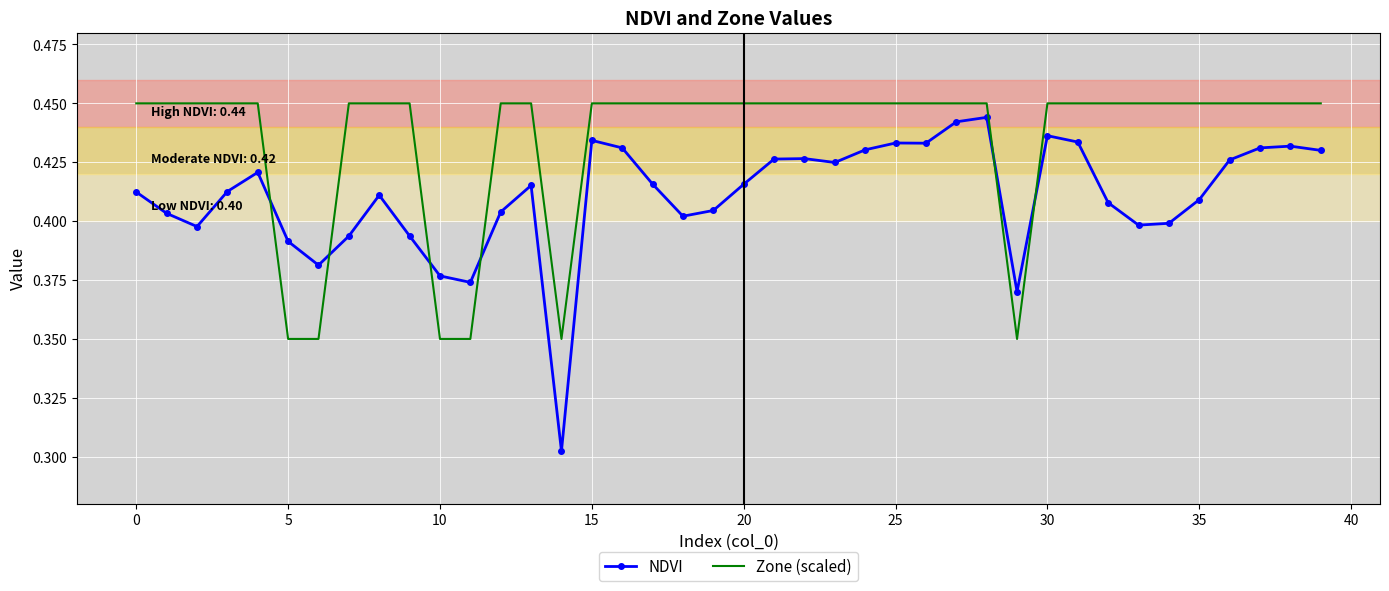

True or false: Zone (scaled) and NDVI intersect in this chart.

True